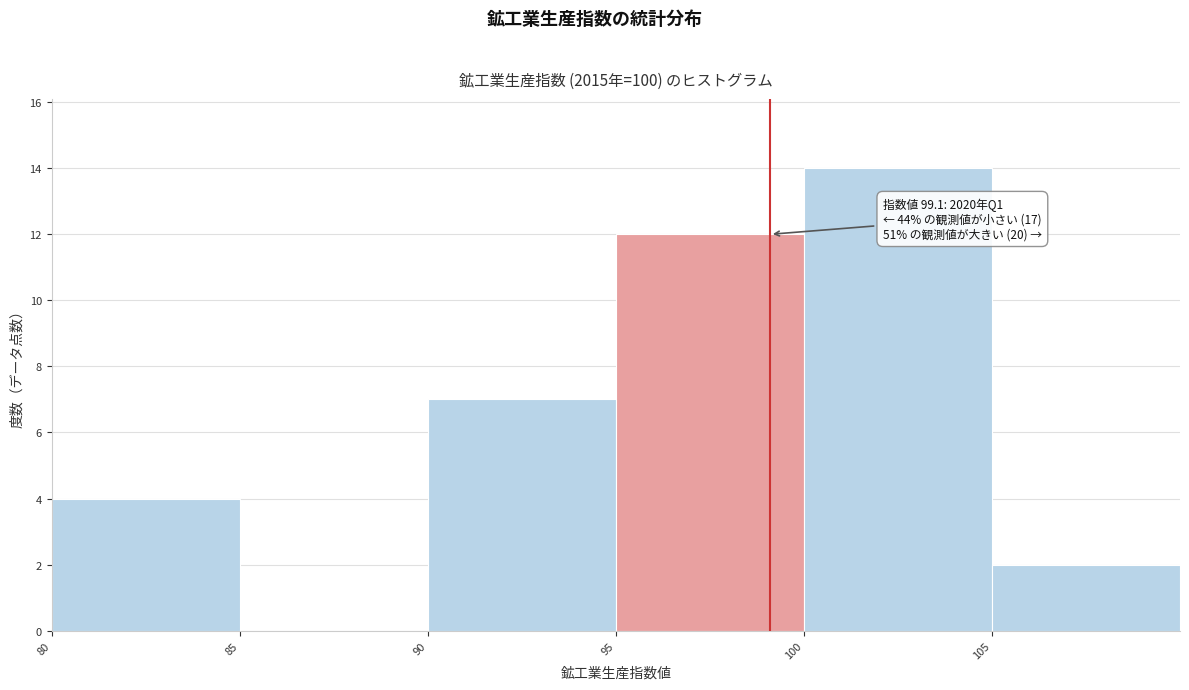

Which range on the x-axis has the tallest bar?

100 to 105